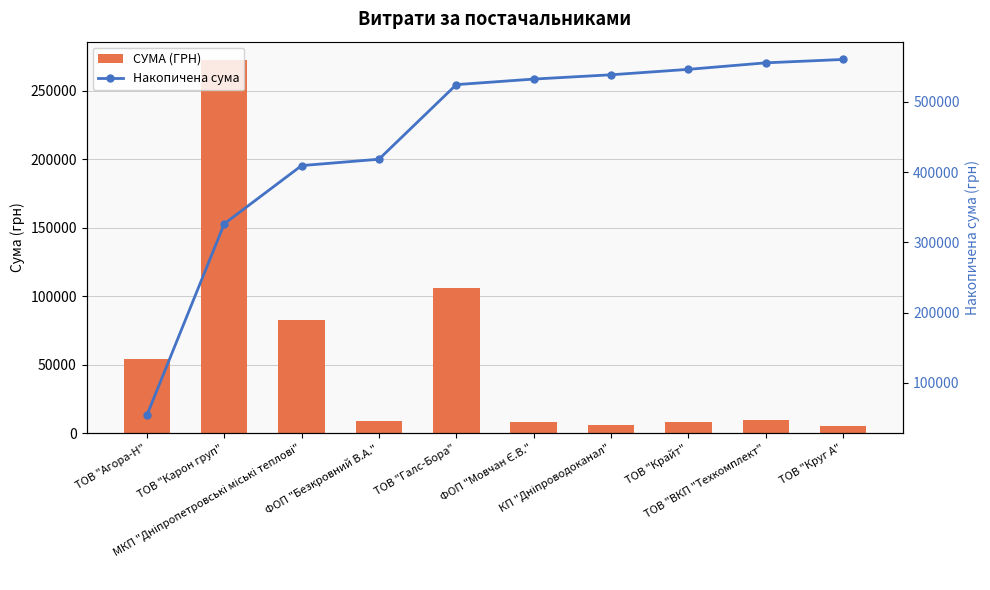

List the labels in order of Накопичена сума value, largest first.

ТОВ "Круг А", ТОВ "ВКП "Техкомплект", ТОВ "Крайт", КП "Дніпроводоканал", ФОП "Мовчан Є.В.", ТОВ "Галс-Бора", ФОП "Безкровний В.А.", МКП "Дніпропетровські міські теплові", ТОВ "Карон груп", ТОВ "Агора-Н"